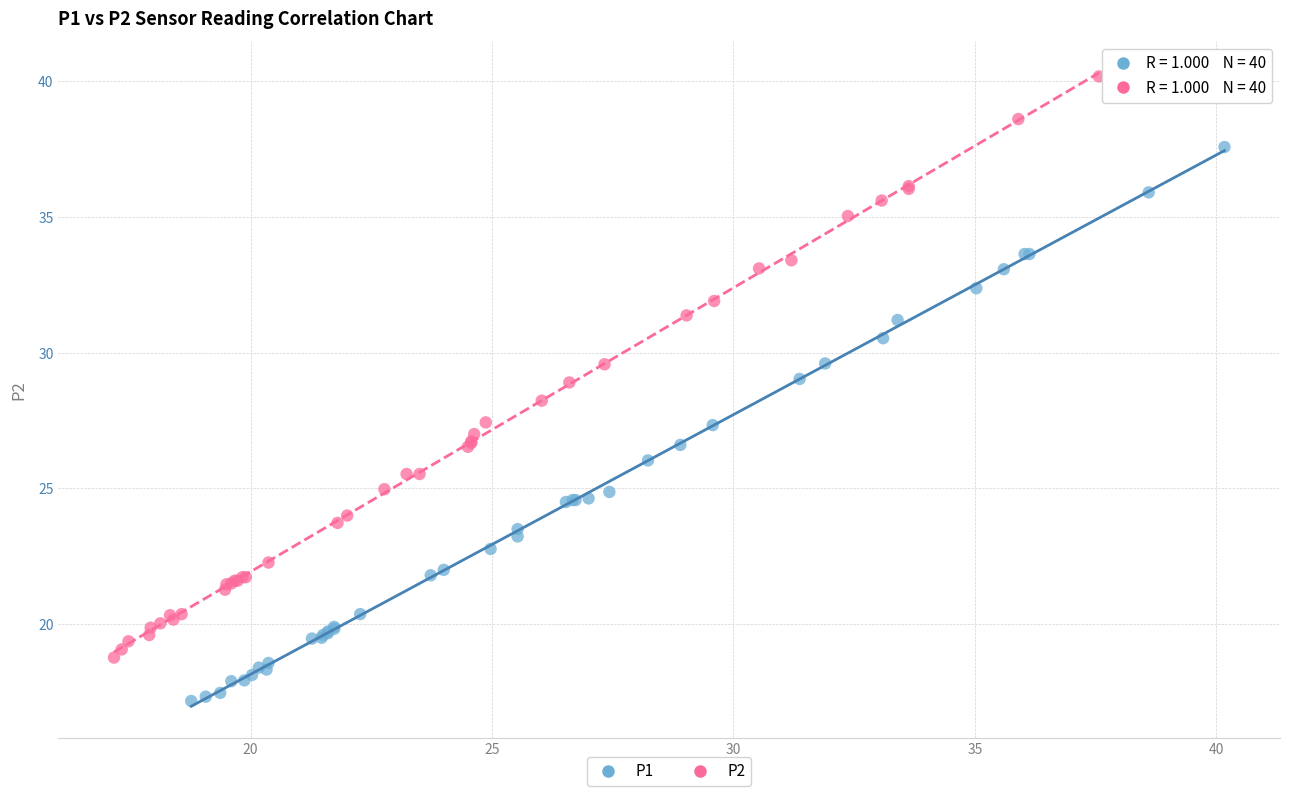

Which series has the largest Y range (max minus min)?

P2